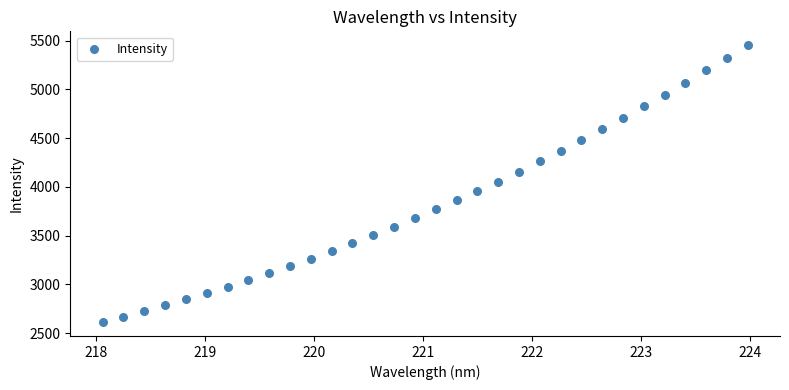

What is the range of X values (max minus min)?

5.9